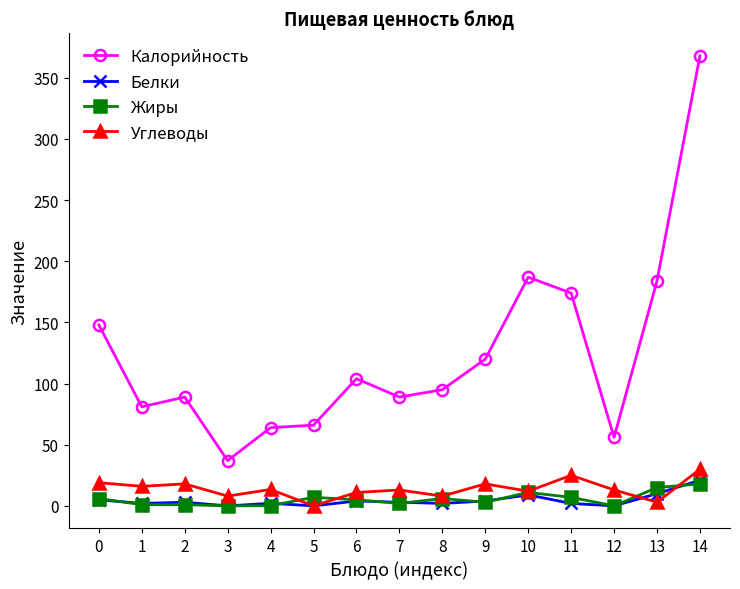

What are all the series names shown in the legend?

Калорийность, Белки, Жиры, Углеводы